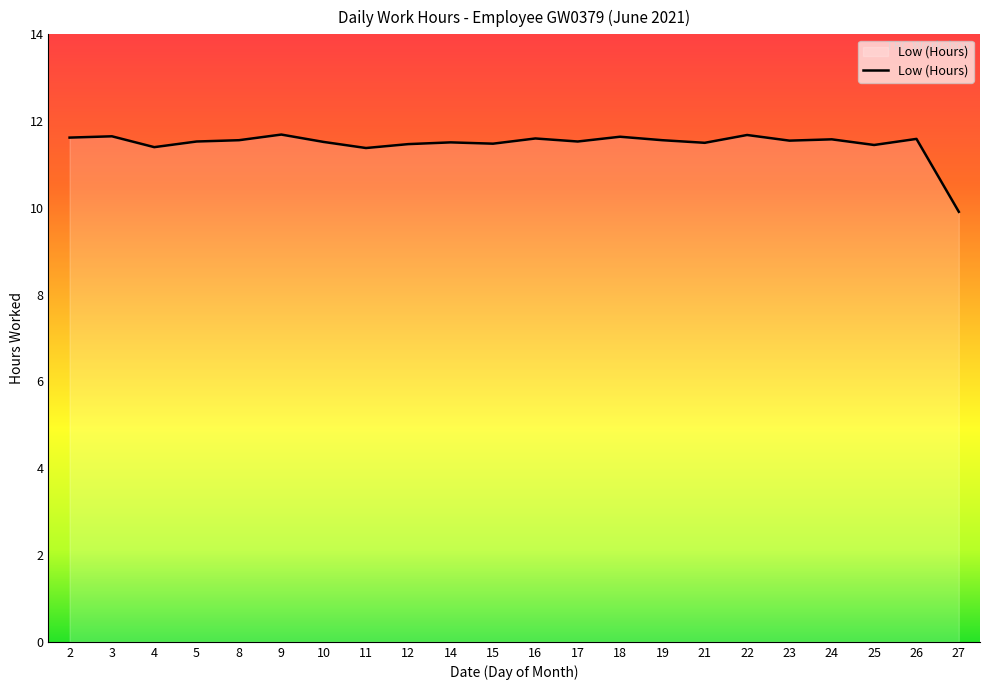

What is the maximum value shown in the chart?

11.7